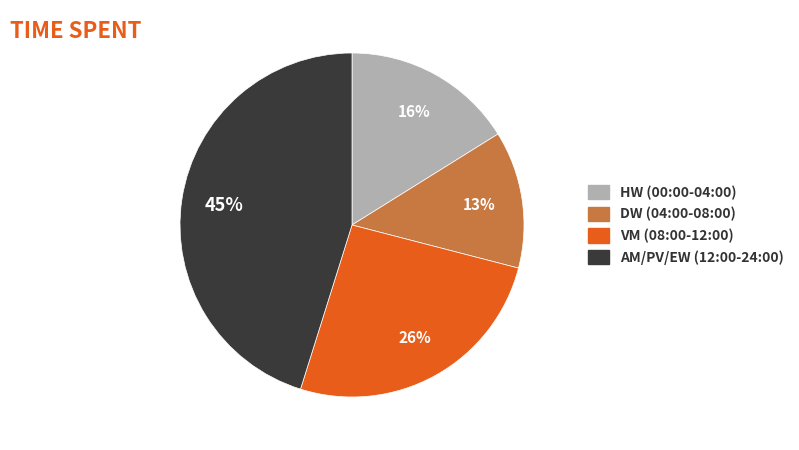

Is there any slice that represents more than half of the pie?

No